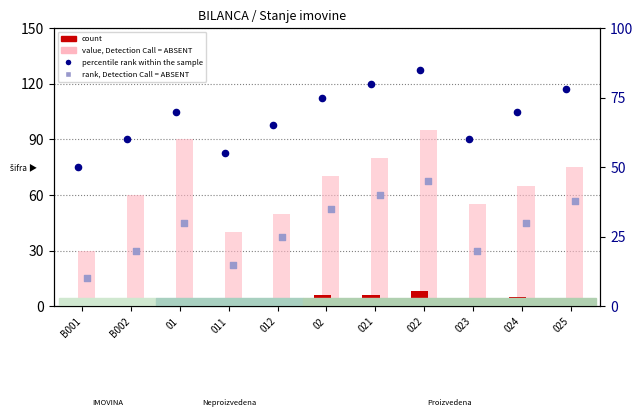

Is the value of percentile rank within the sample at 01 greater than the value of value, Detection Call = ABSENT at 023?

Yes